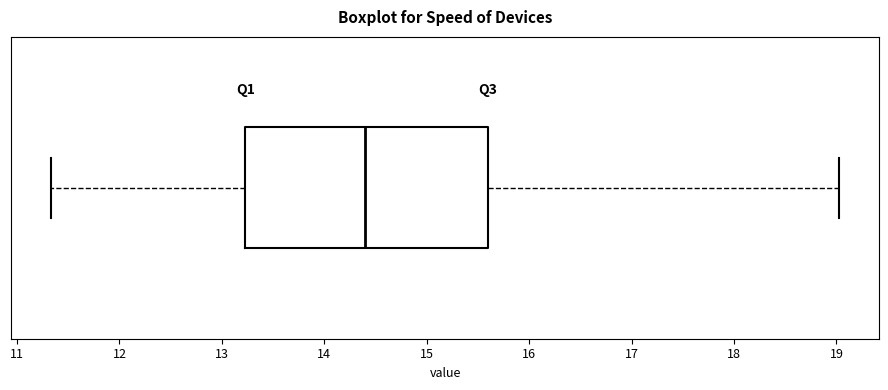

Read this box plot against the x-axis: the position of the median line, the range covered by the box, and the ends of both whiskers. The values are not printed on the chart, so give them approximately, as read against the axis.

median 14.4, box 13.2 to 15.6, whiskers 11.3 to 19.0